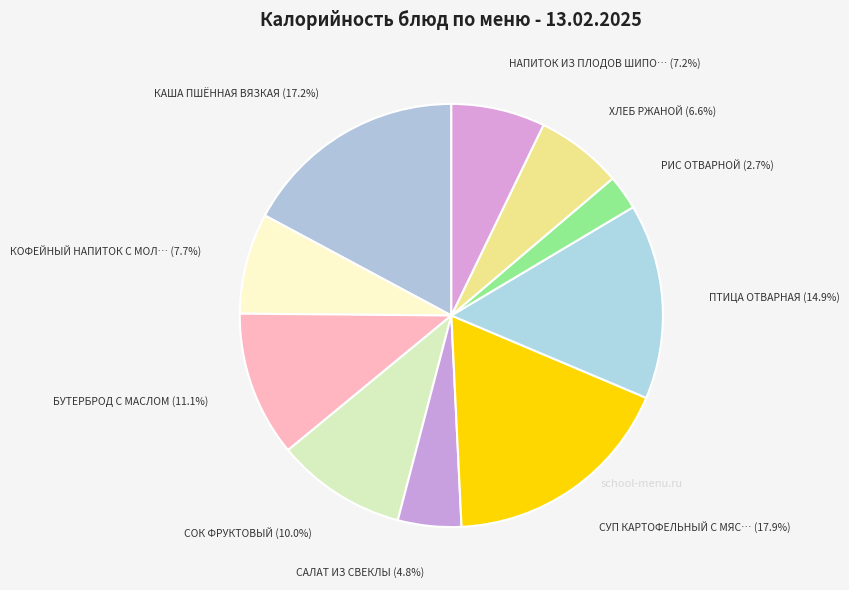

Count the number of slices in the pie.

10